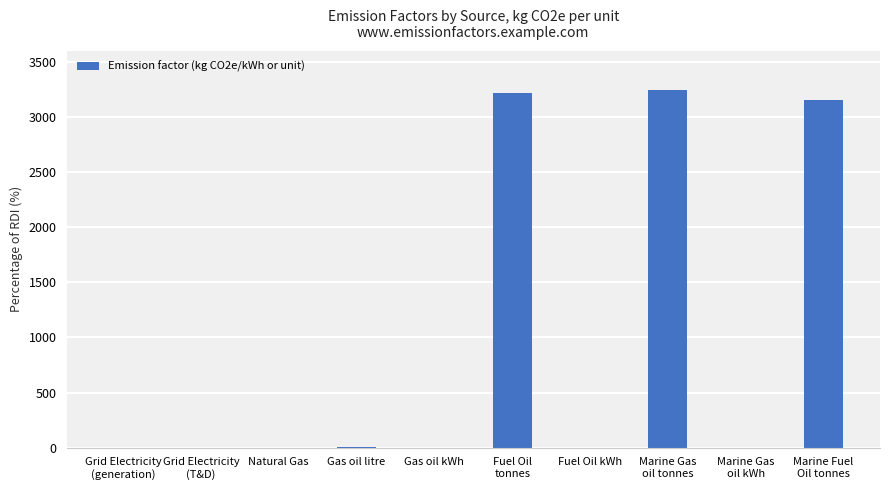

What is the maximum value shown in the chart?

3250.0